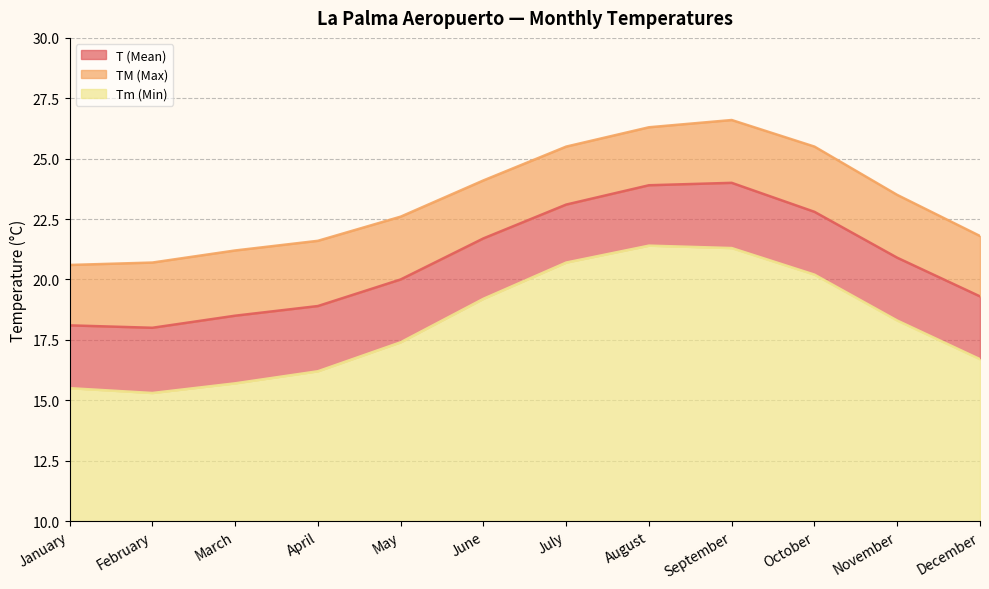

Where is TM (Max) nearest to the value 23?

May